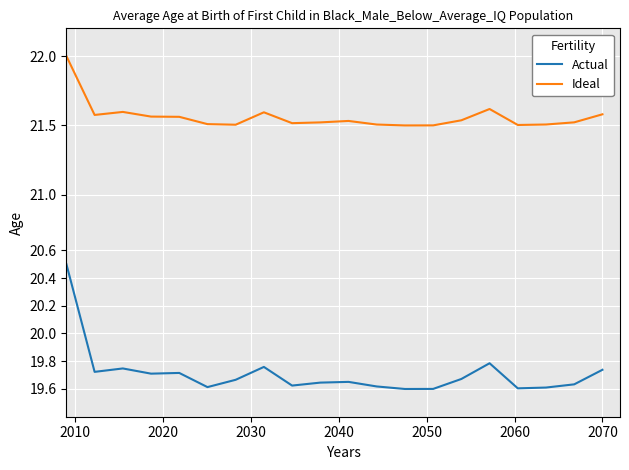

Which series has the largest total across all categories?

Ideal